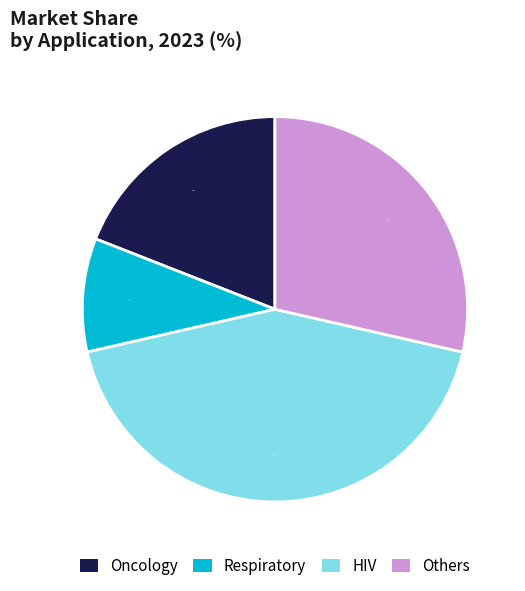

Does Respiratory represent more than half of the total?

No